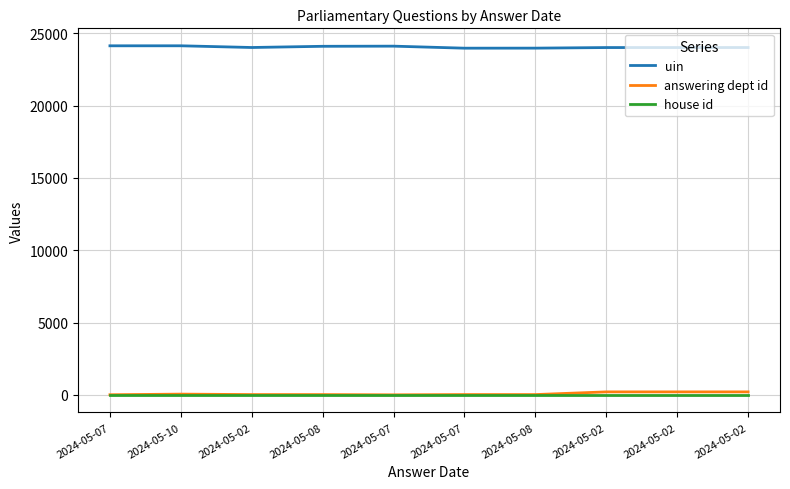

At which label does answering dept id reach its peak?

2024-05-02